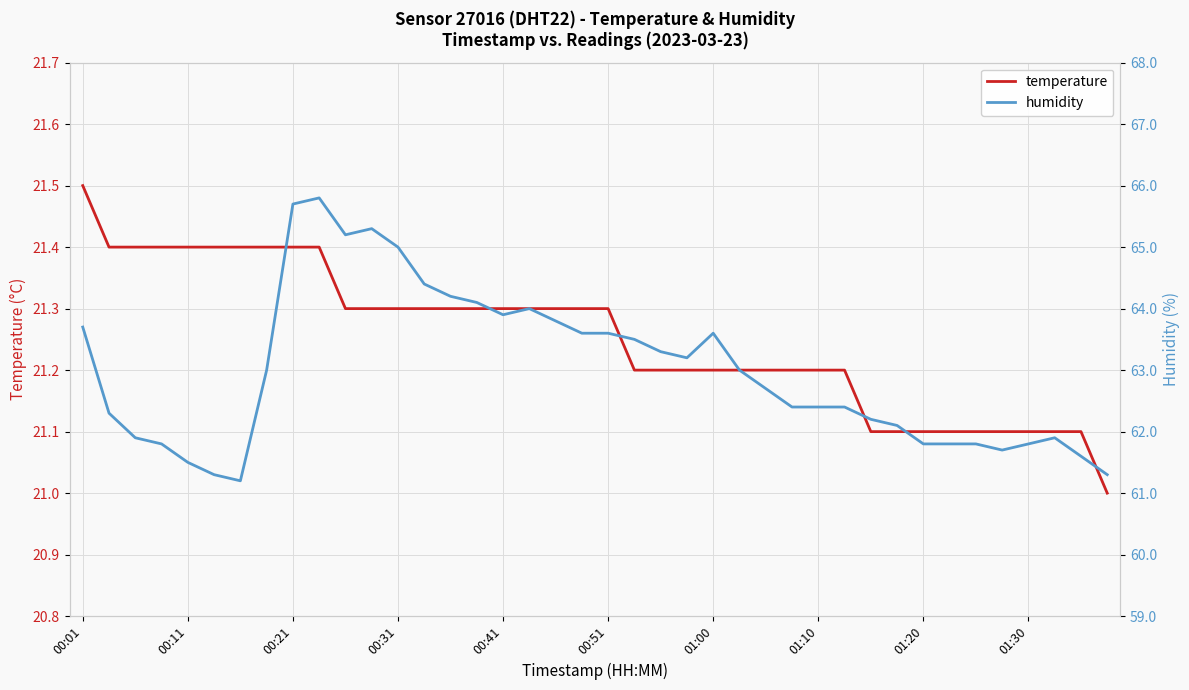

At 34, list the series in order from largest to smallest.

humidity, temperature